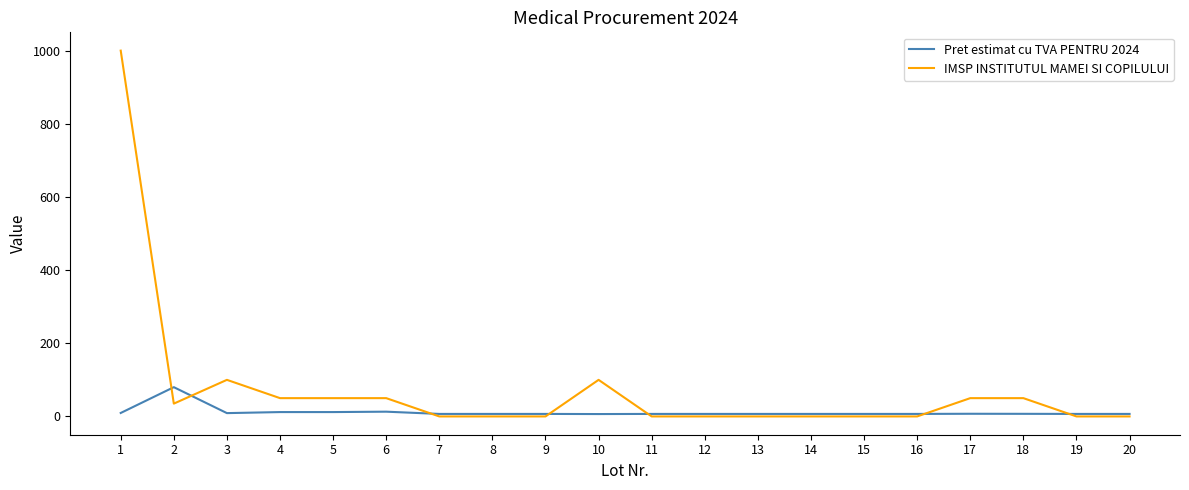

Is the value of IMSP INSTITUTUL MAMEI SI COPILULUI at 9 greater than the value of Pret estimat cu TVA PENTRU 2024 at 4?

No